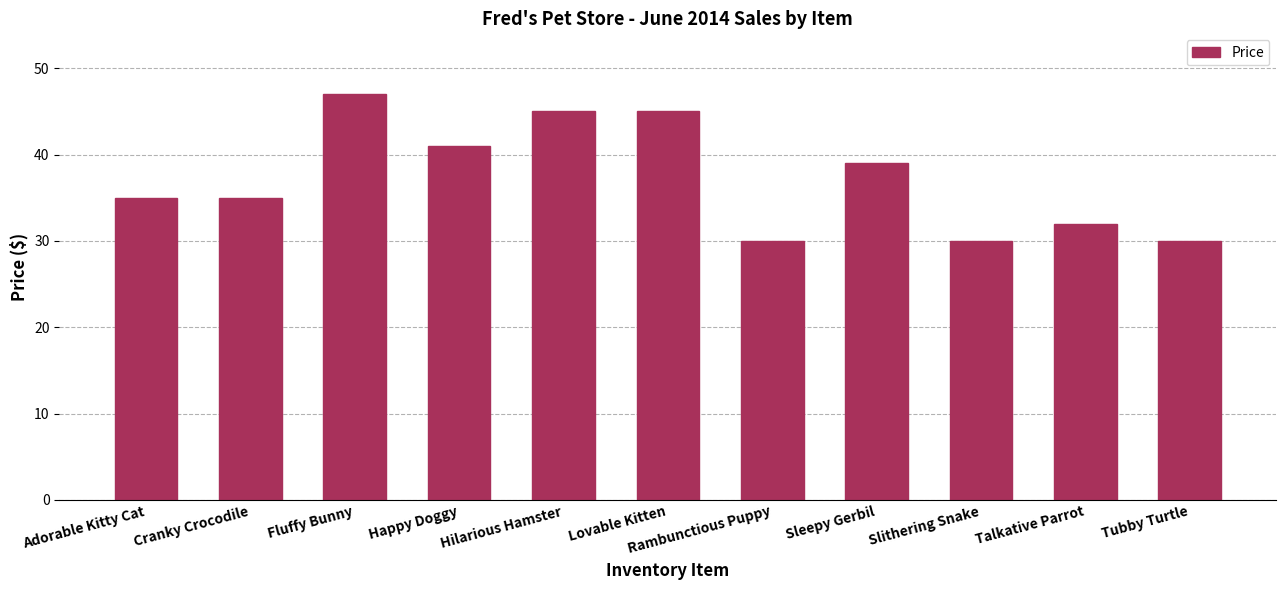

How many values are between 30 and 45?

10